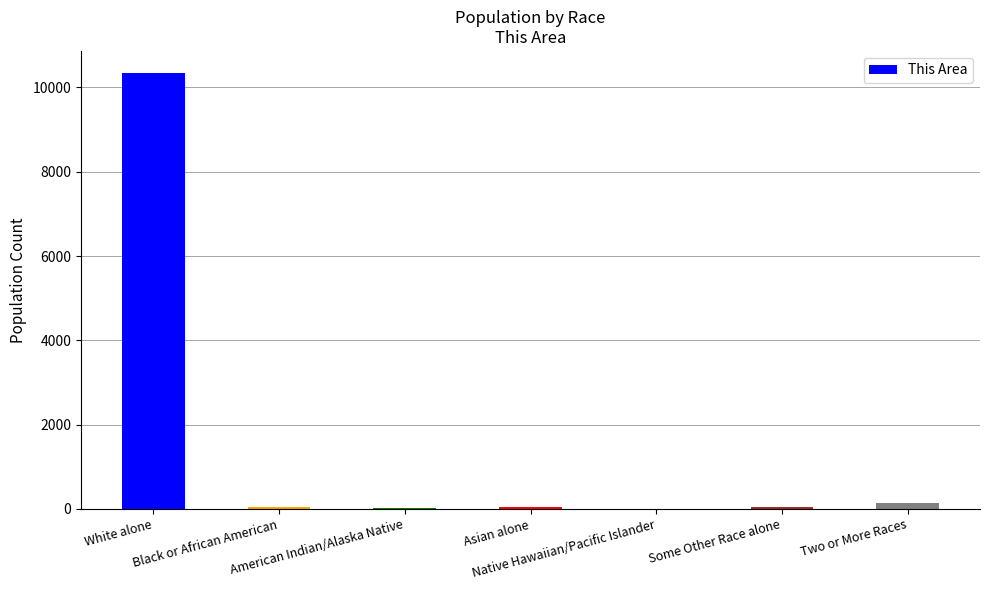

Which category has the highest value across all series?

White alone